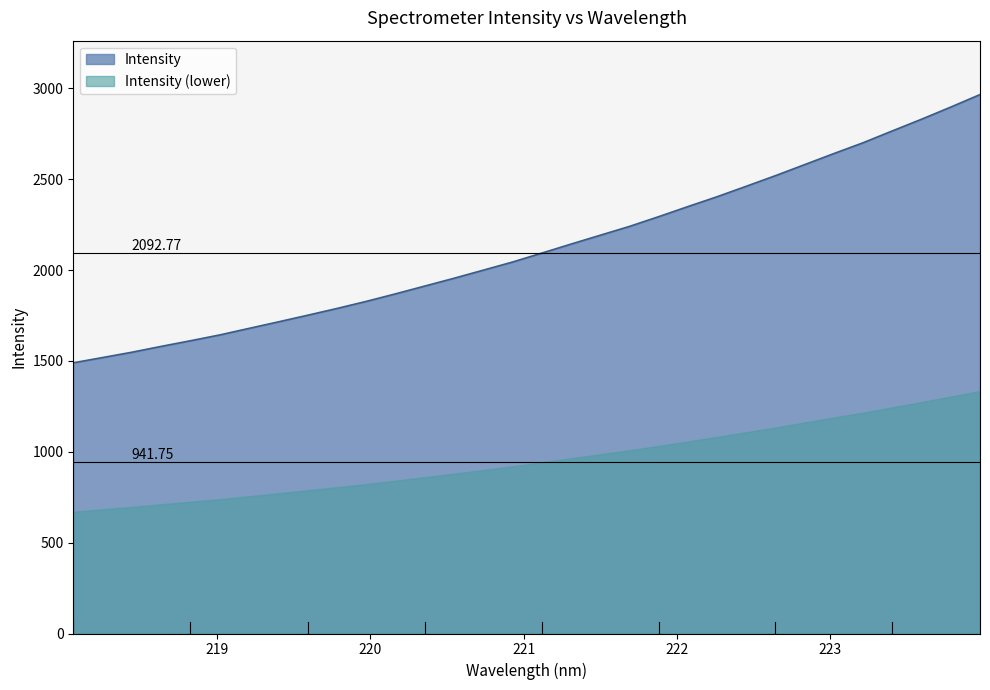

Rank the categories by value from lowest to highest.

218.0596, 218.2508, 218.442, 218.6332, 218.8244, 219.0156, 219.2067, 219.3979, 219.589, 219.7801, 219.9712, 220.1623, 220.3533, 220.5444, 220.7354, 220.9264, 221.1174, 221.3083, 221.4993, 221.6902, 221.8812, 222.0721, 222.263, 222.4538, 222.6447, 222.8355, 223.0264, 223.2172, 223.408, 223.5987, 223.7895, 223.9802